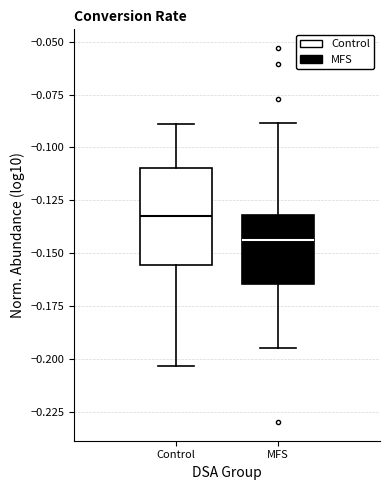

Which box's median line is the lowest?

MFS